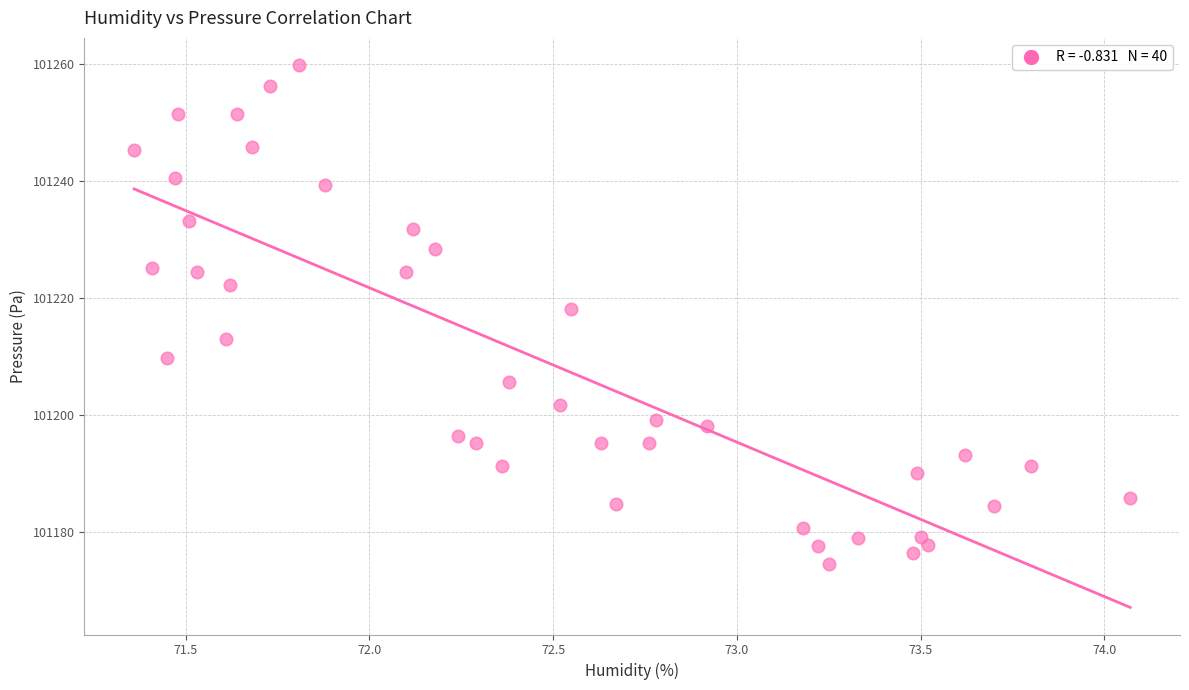

What is the range of X values (max minus min)?

2.7